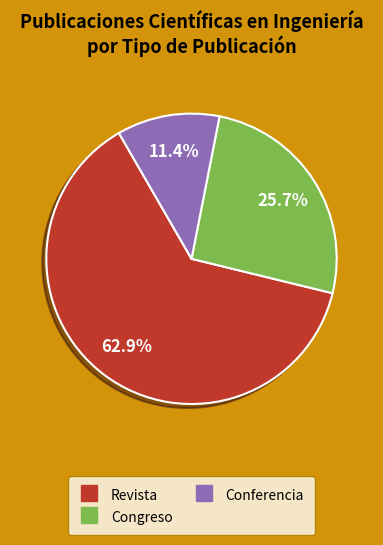

Is the sum of Conferencia and Revista greater than half?

Yes